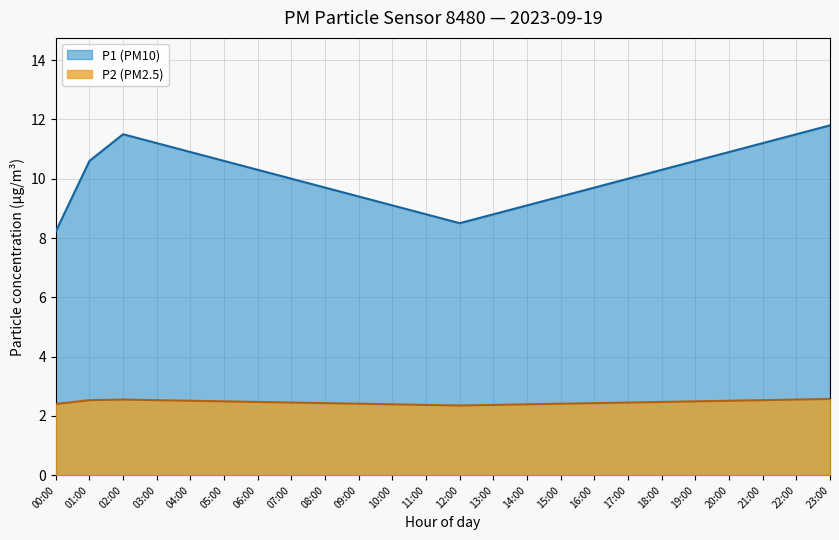

What is the highest value of the P1 (PM10) series?

11.8